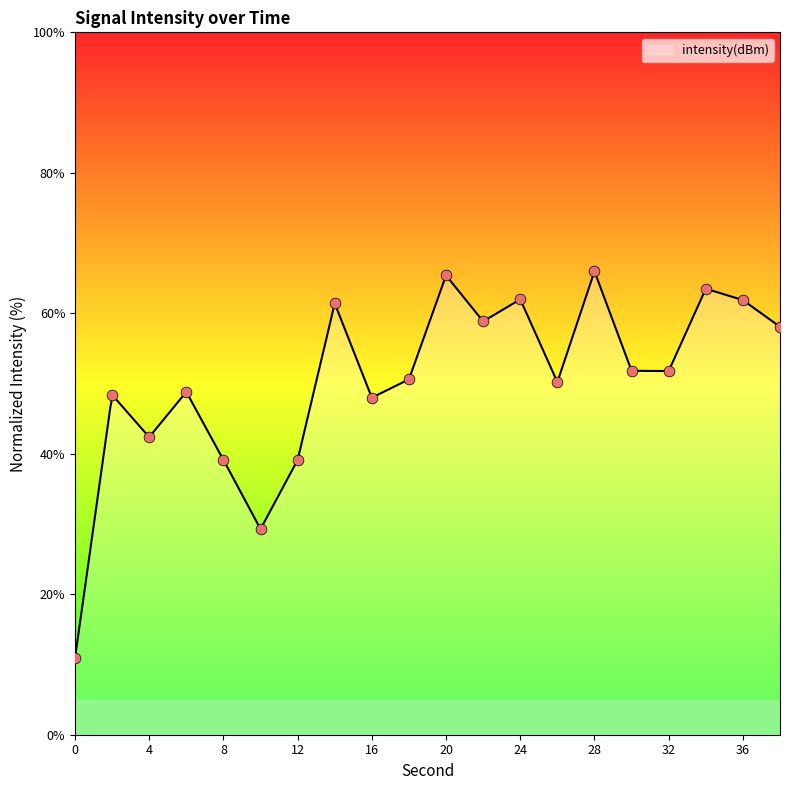

What is the ratio of the value at 16 to the value at 18?

0.9